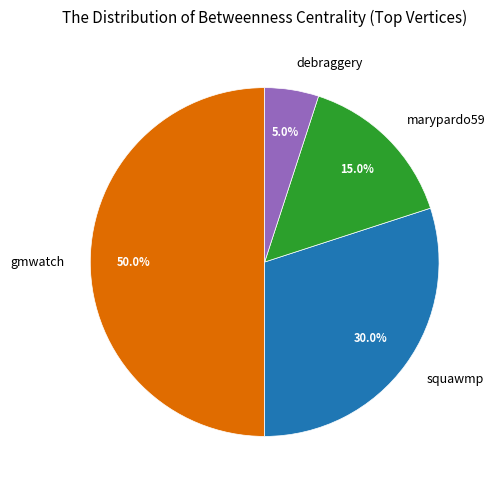

Which slice is the smallest?

debraggery